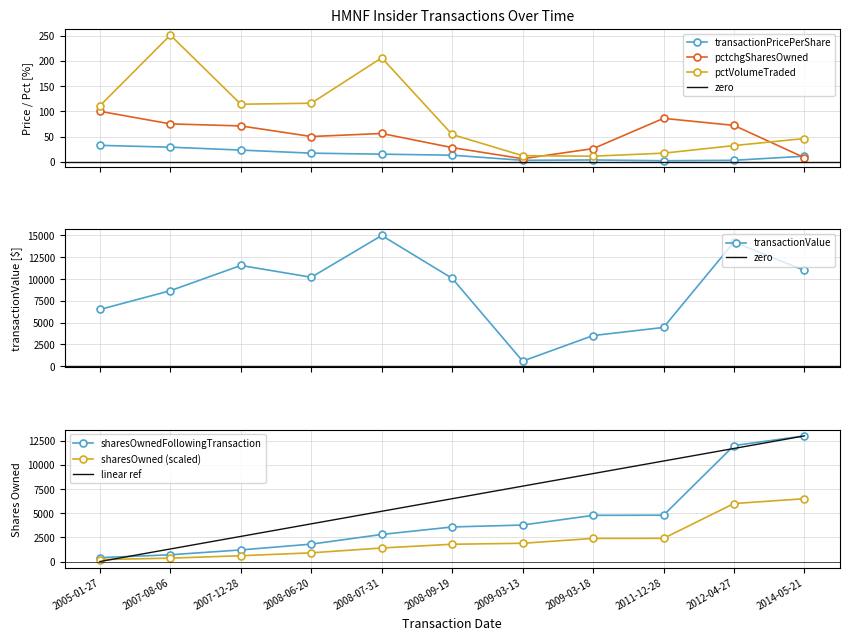

Is it true that transactionValue equals 4433.0 at 2011-12-28?

True